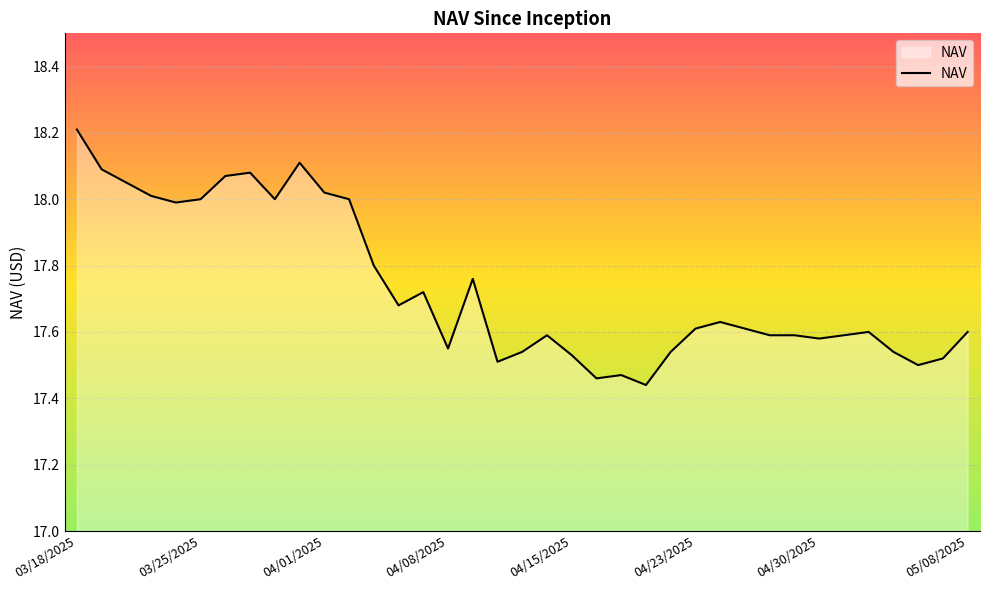

Which category has the highest value across all series?

03/18/2025